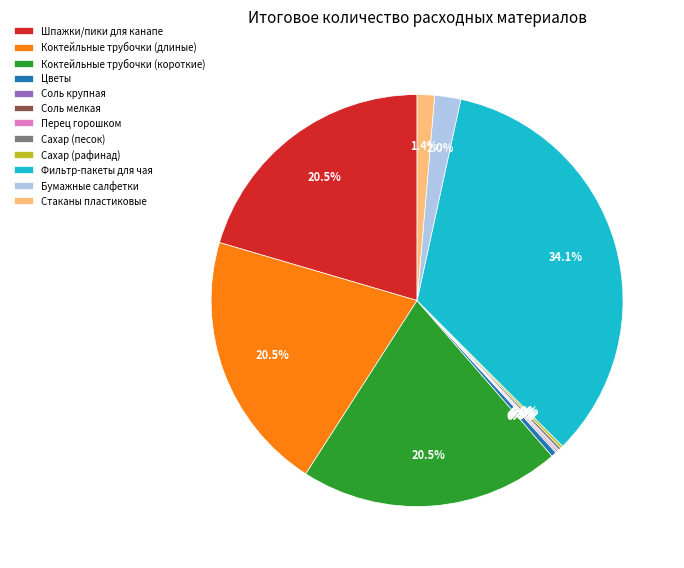

Which has a higher value, Фильтр-пакеты для чая or Цветы?

Фильтр-пакеты для чая